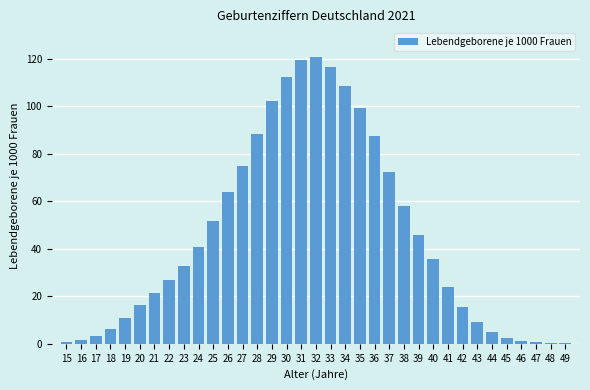

What is the greatest value displayed?

120.7